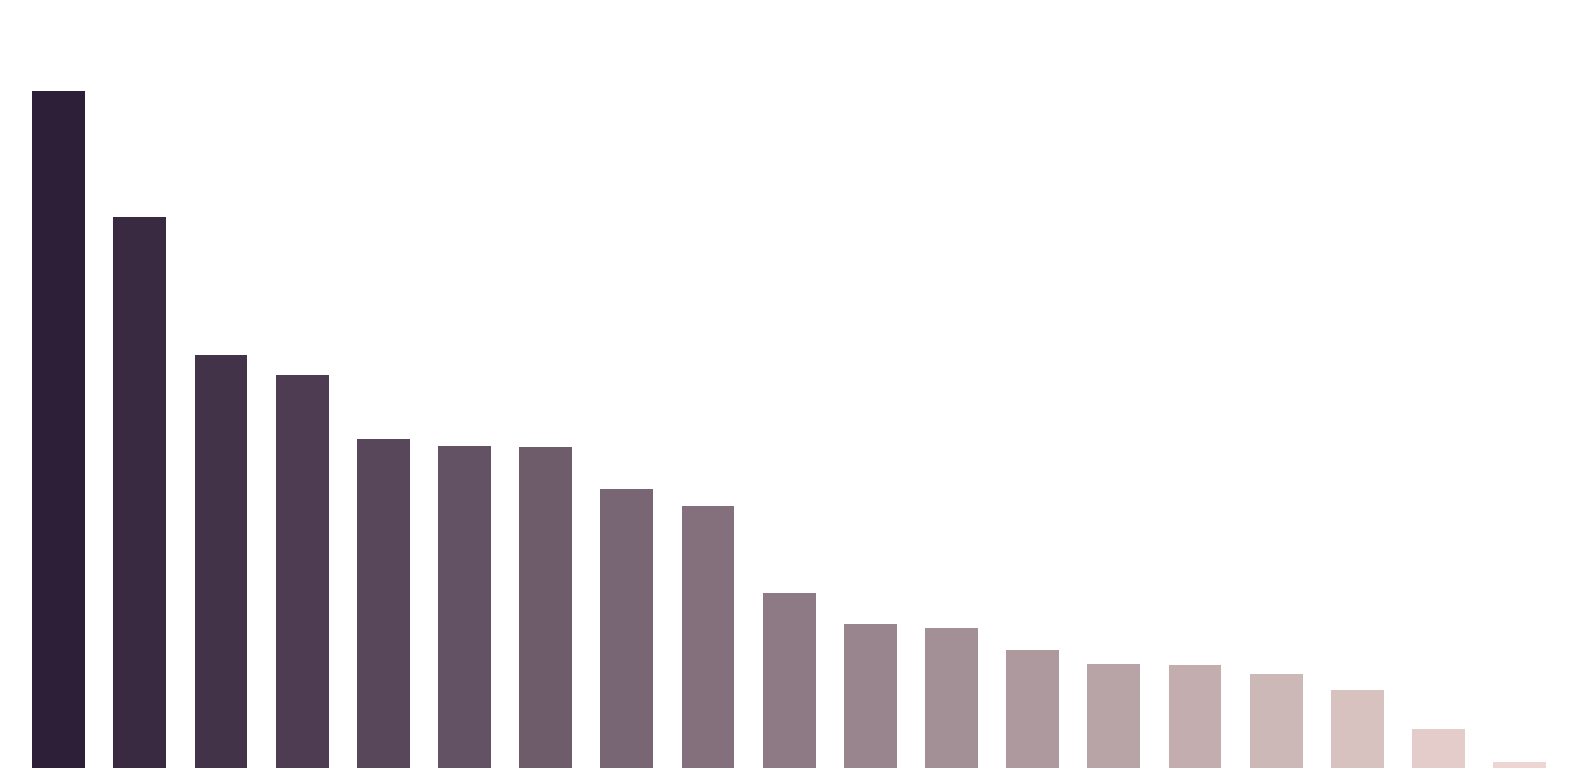

Are the bars horizontal?

No